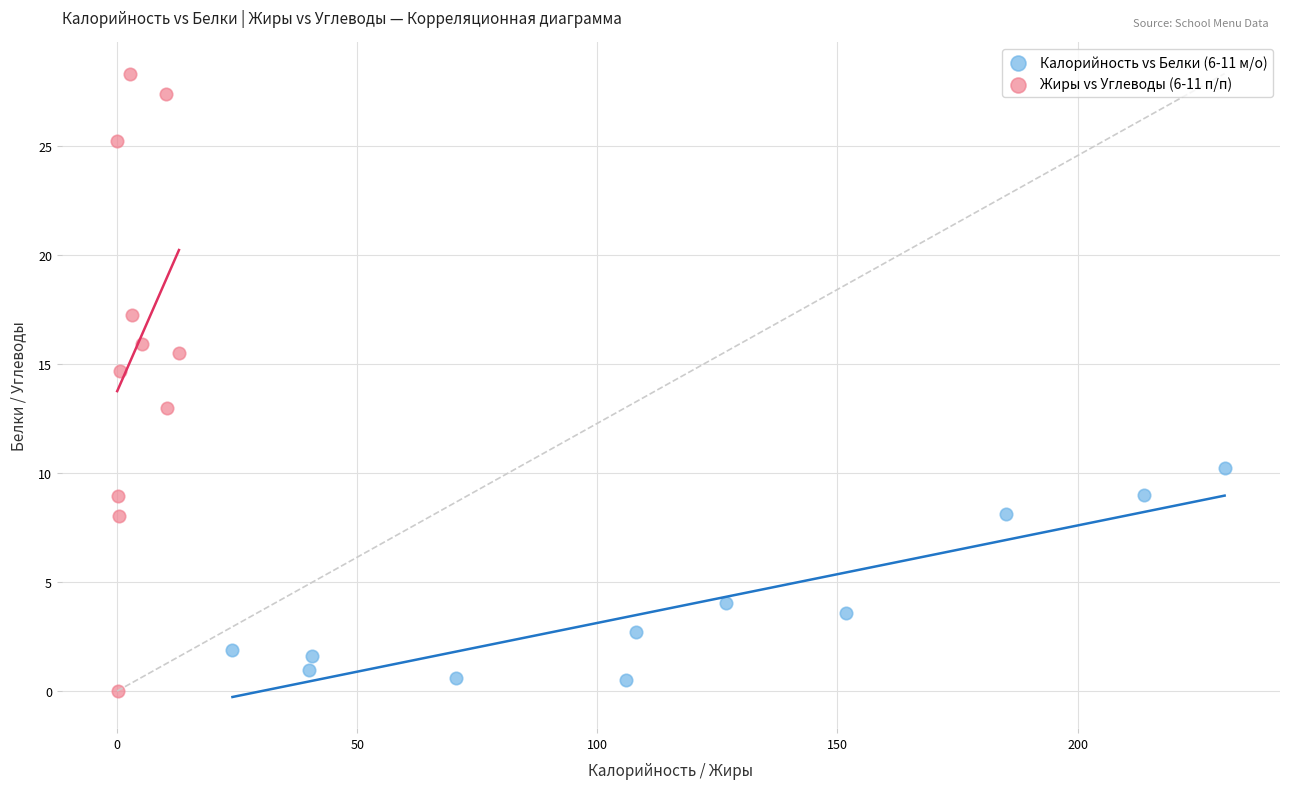

Which series contains the highest Y value?

Жиры vs Углеводы (6-11 п/п)